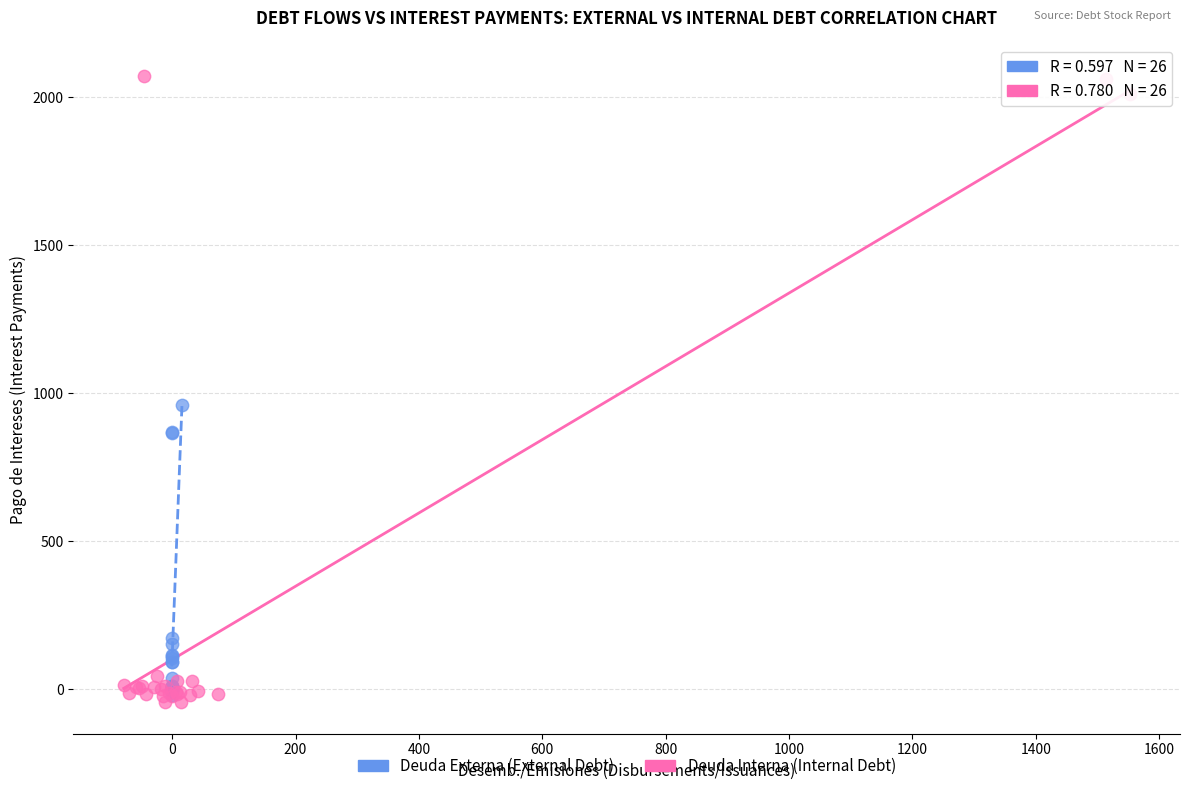

Which series has the largest Y range (max minus min)?

Deuda Interna (Internal Debt)